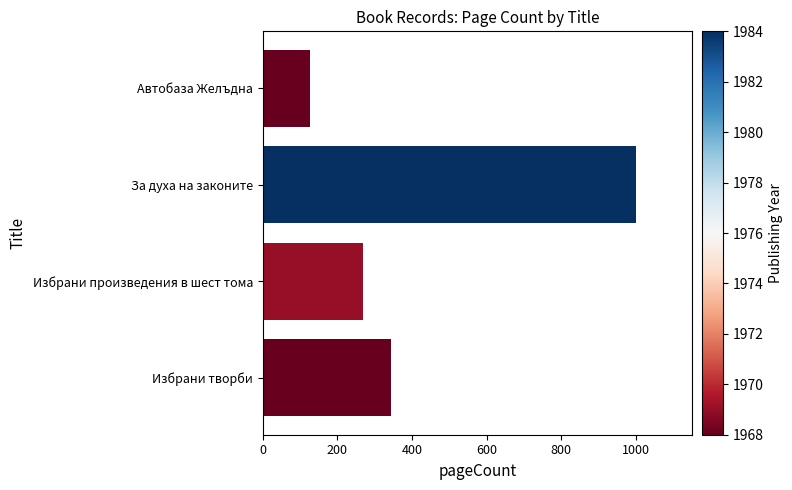

True or false: the data shows 148 at Избрани творби.

False